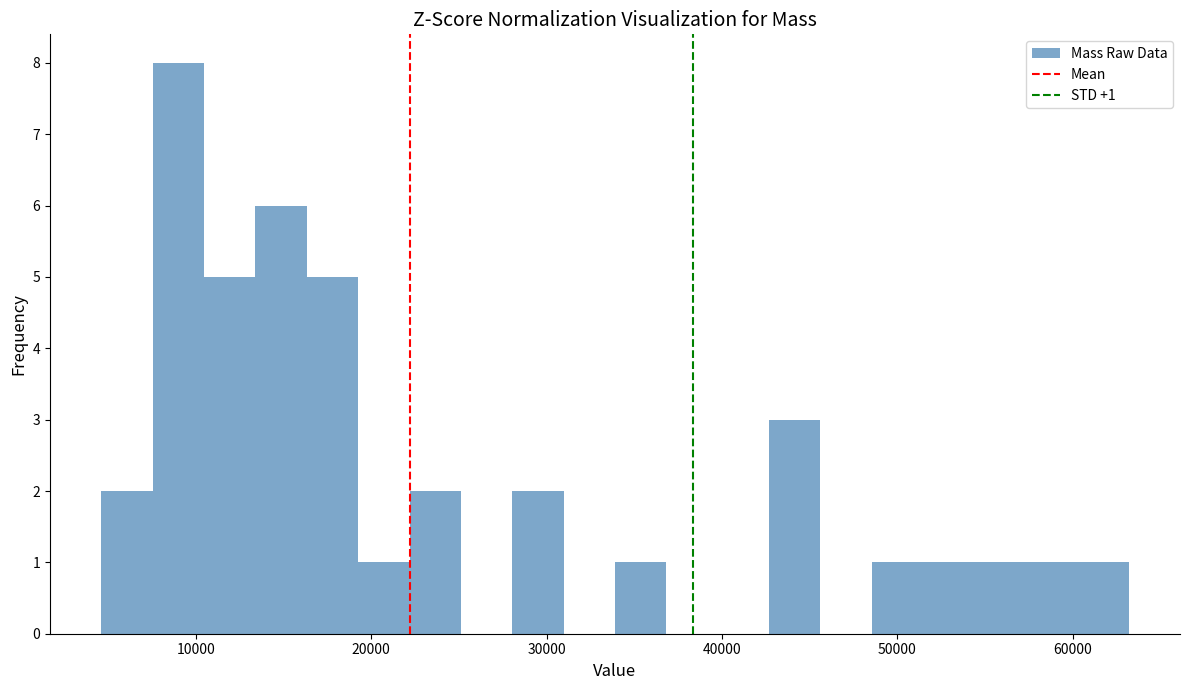

Read against the x-axis, roughly where is the centre of the tallest bar?

9000